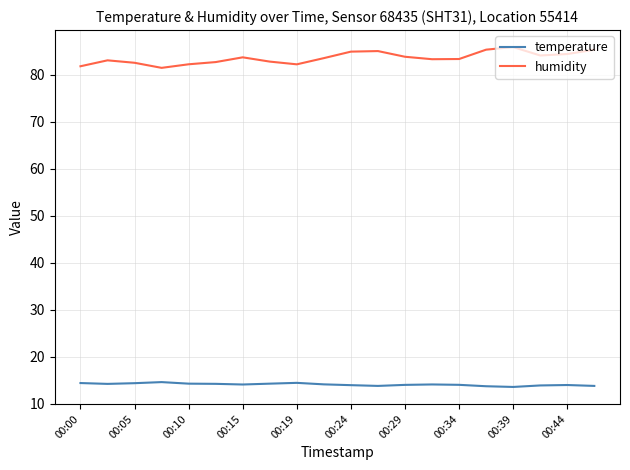

Which series has the largest range (max minus min)?

humidity